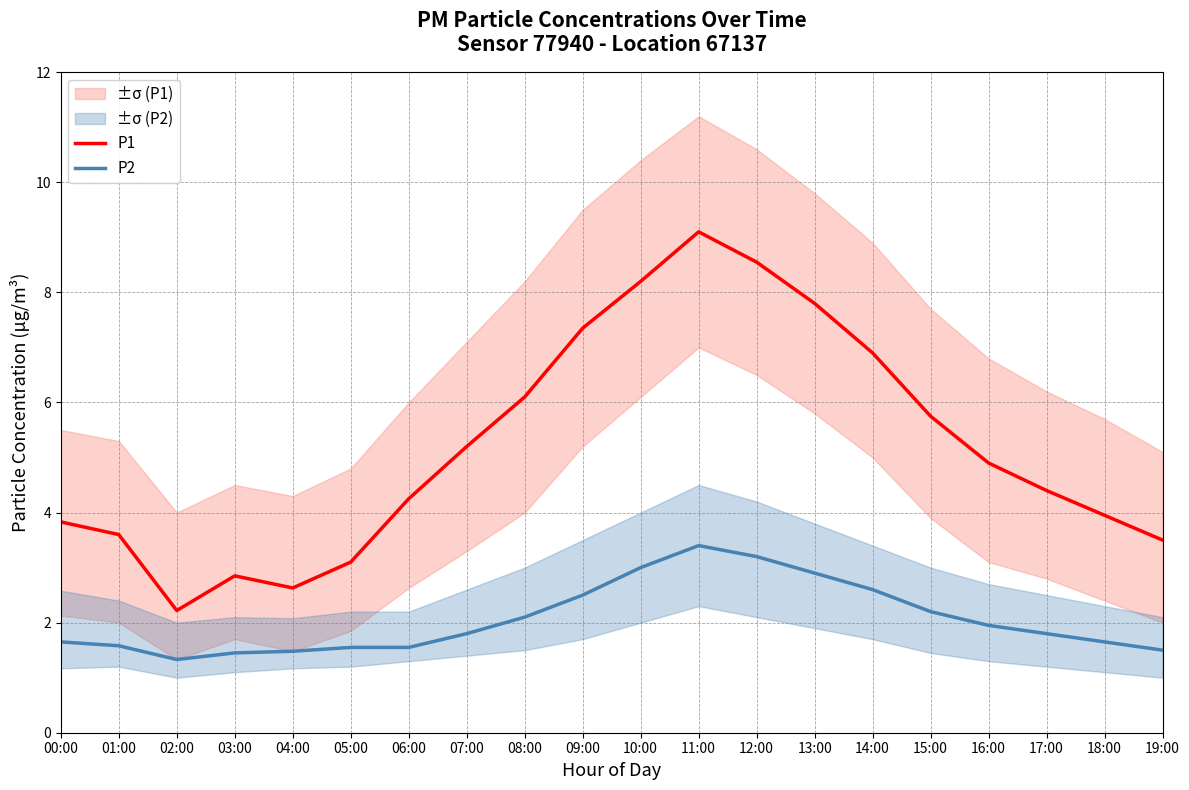

Reading left to right, transcribe all the data shown in this chart.

P1: 3.8	3.6	2.2	2.9	2.6	3.1	4.2	5.2	6.1	7.3	8.2	9.1	8.6	7.8	6.9	5.8	4.9	4.4	4.0	3.5
P2: 1.6	1.6	1.3	1.4	1.5	1.6	1.6	1.8	2.1	2.5	3.0	3.4	3.2	2.9	2.6	2.2	1.9	1.8	1.6	1.5